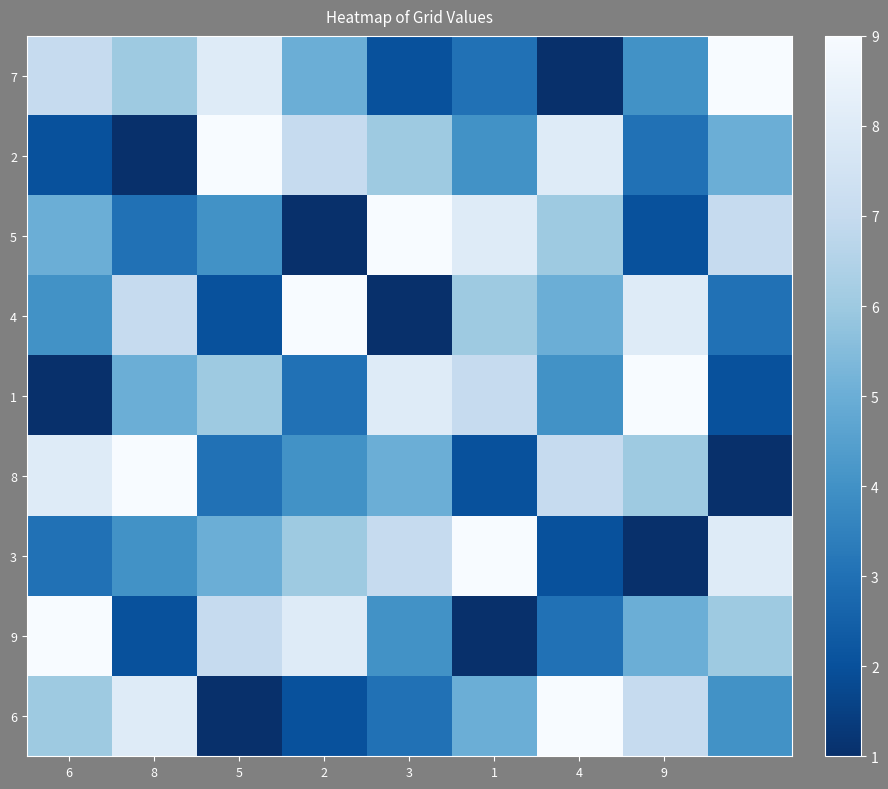

At which category is the sum across all series the highest?

6